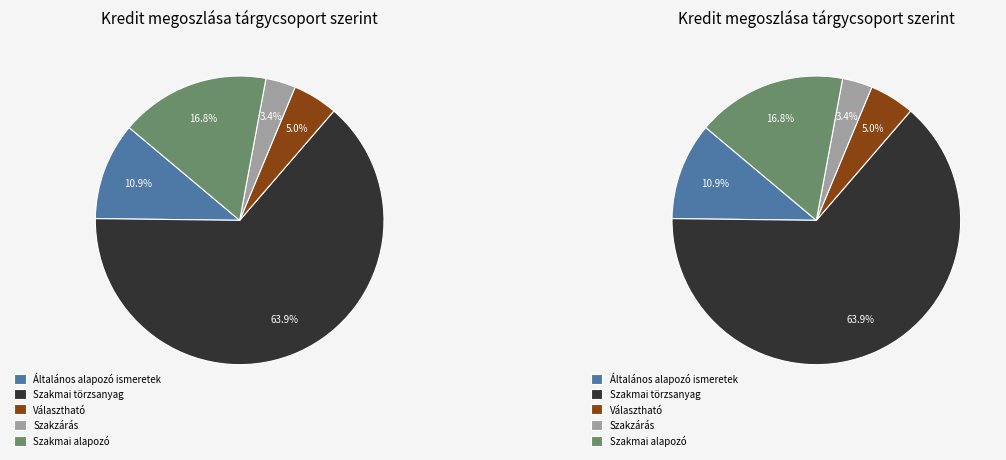

To the nearest percent, what is the difference between the Szakzárás and Szakmai alapozó slice percentages?

13%